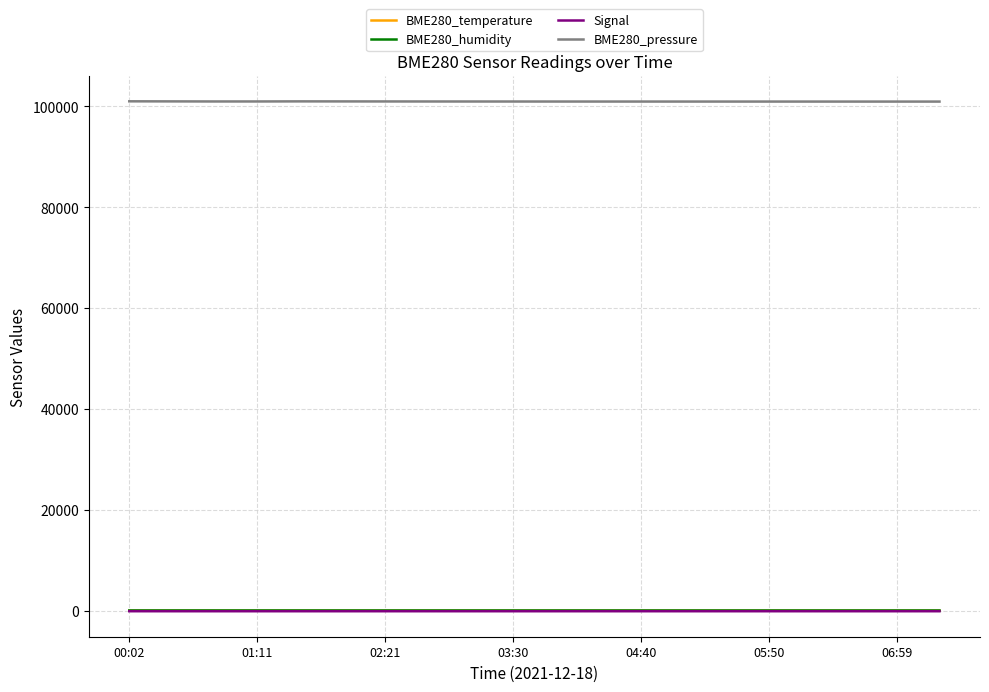

What are all the series names shown in the legend?

BME280_temperature, BME280_humidity, Signal, BME280_pressure